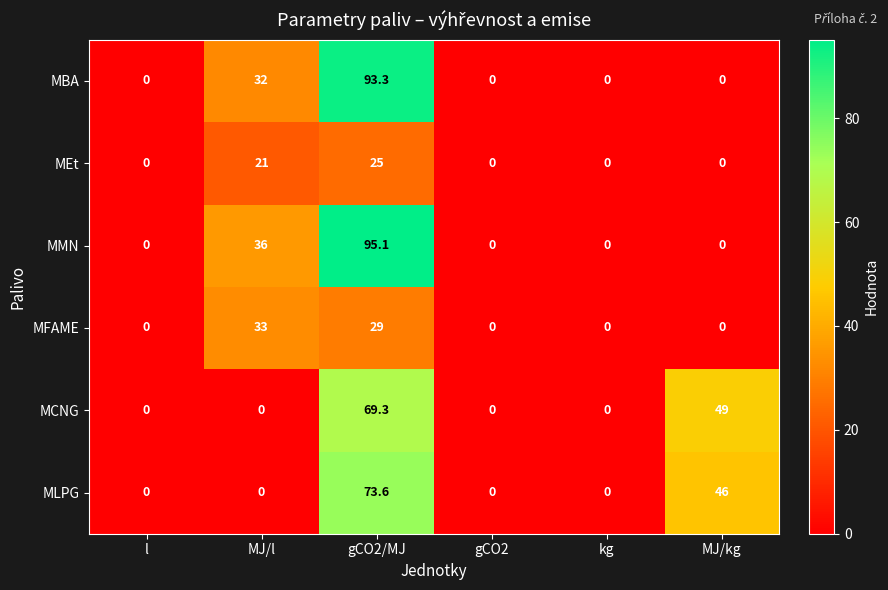

What is the difference between the maximum and minimum values in the MMN series?

95.1